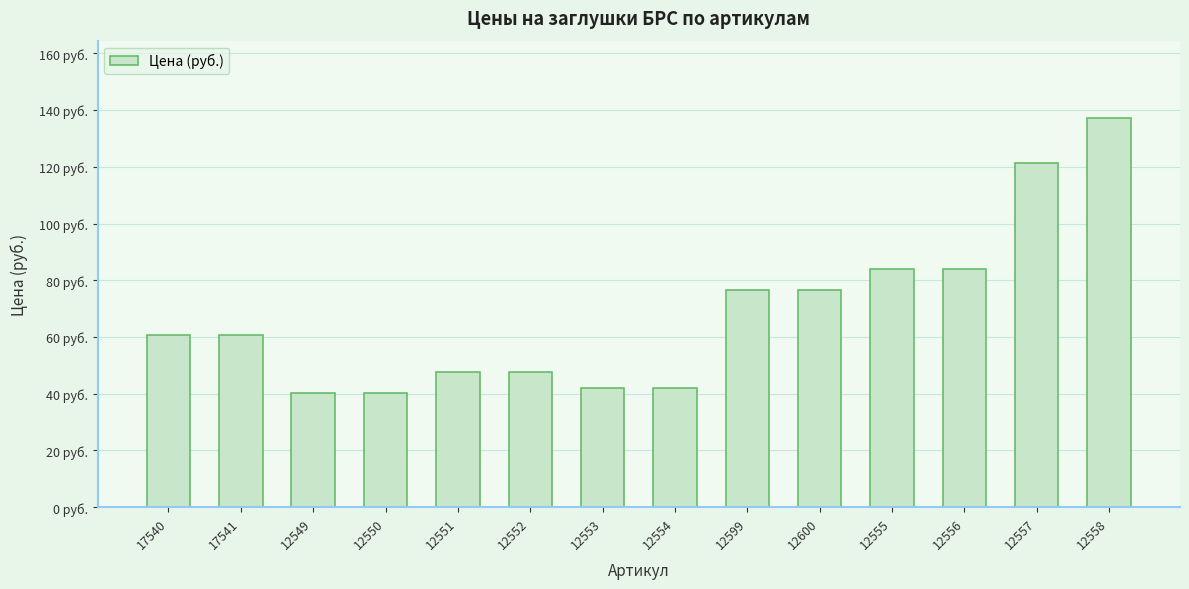

Does the chart contain any negative values?

No